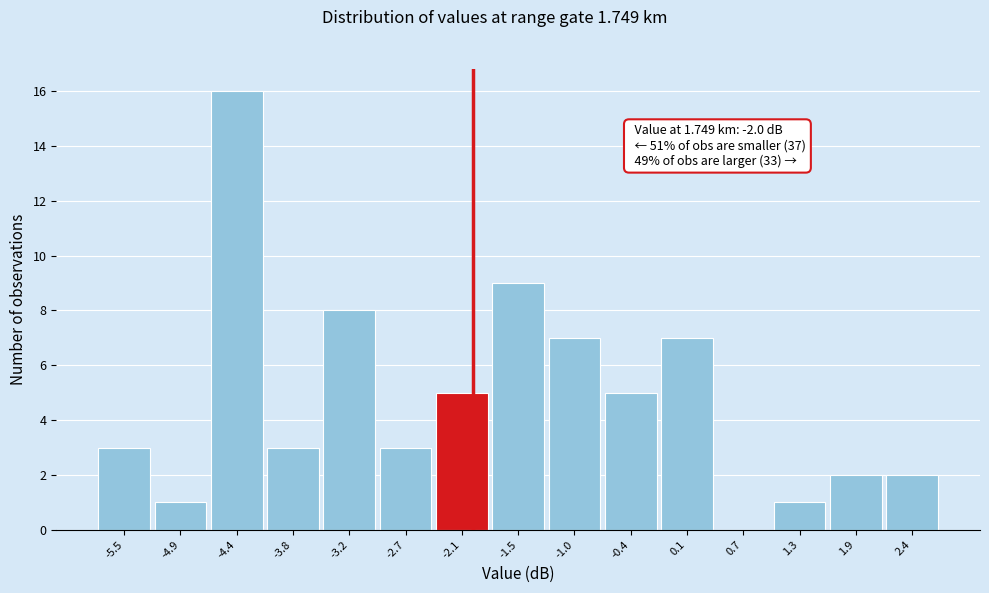

Which range on the x-axis has the tallest bar?

-4.7 to -4.1